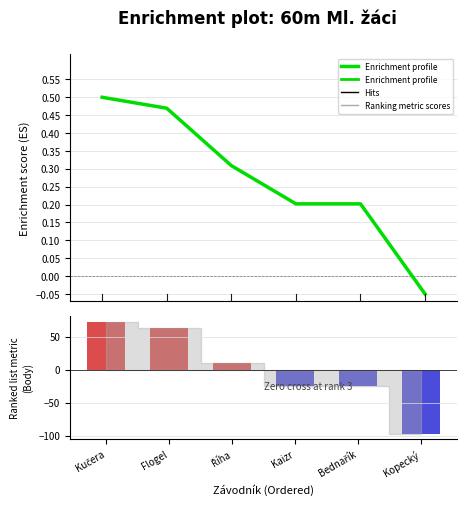

What is the difference between the highest and lowest values at −1?

72.3